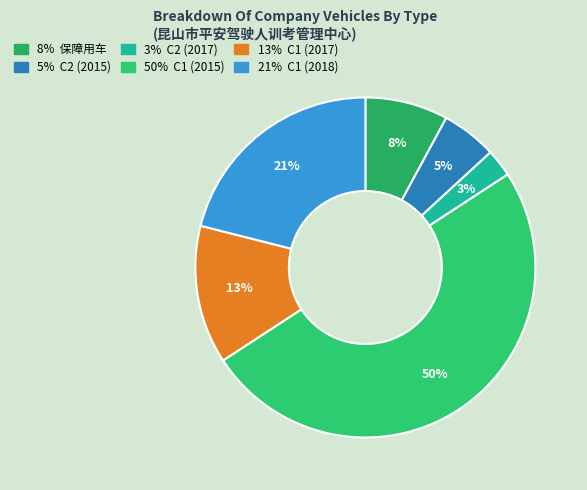

Which slice is the largest?

C1(2015)